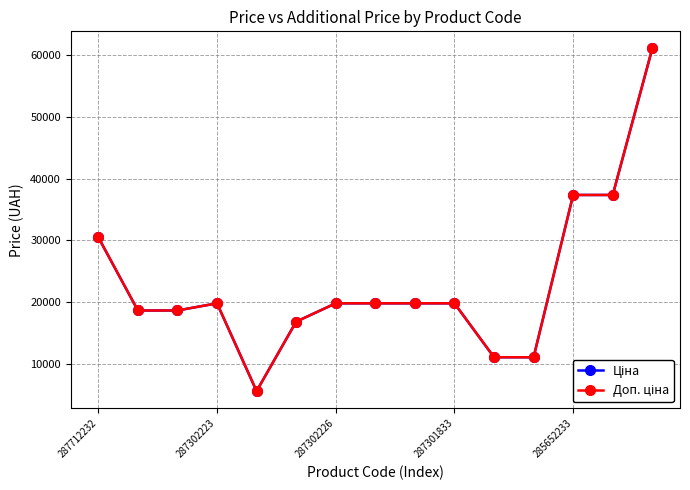

Does the chart display data point markers on the line(s)?

Yes